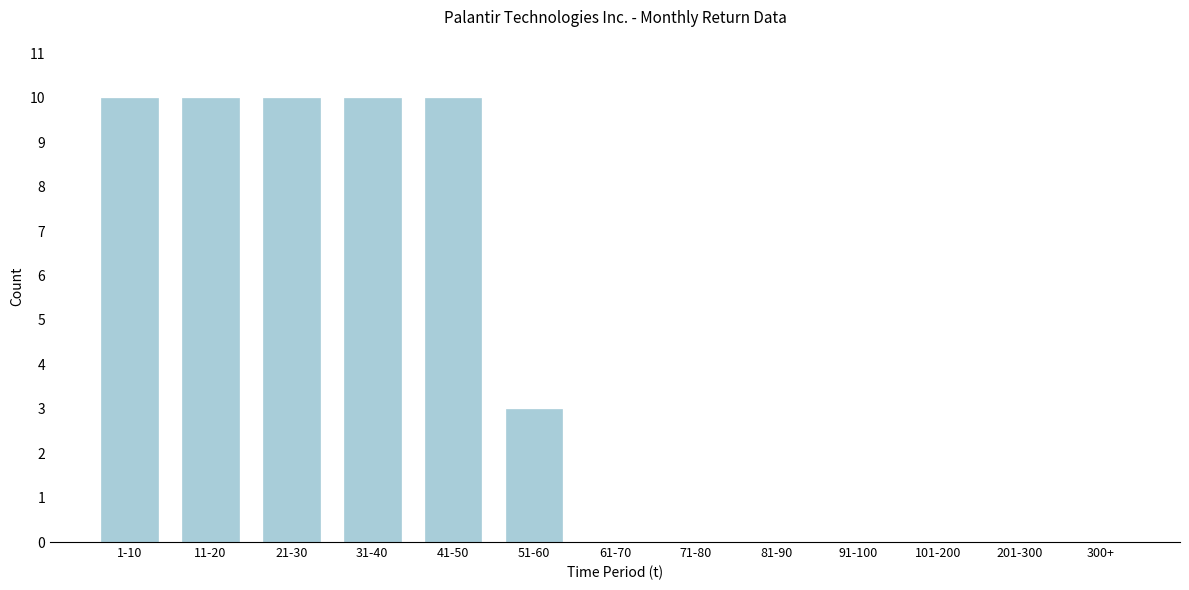

Reading left to right, transcribe all the data shown in this chart.

1-10=10	11-20=10	21-30=10	31-40=10	41-50=10	51-60=3	61-70=0	71-80=0	81-90=0	91-100=0	101-200=0	201-300=0	300+=0